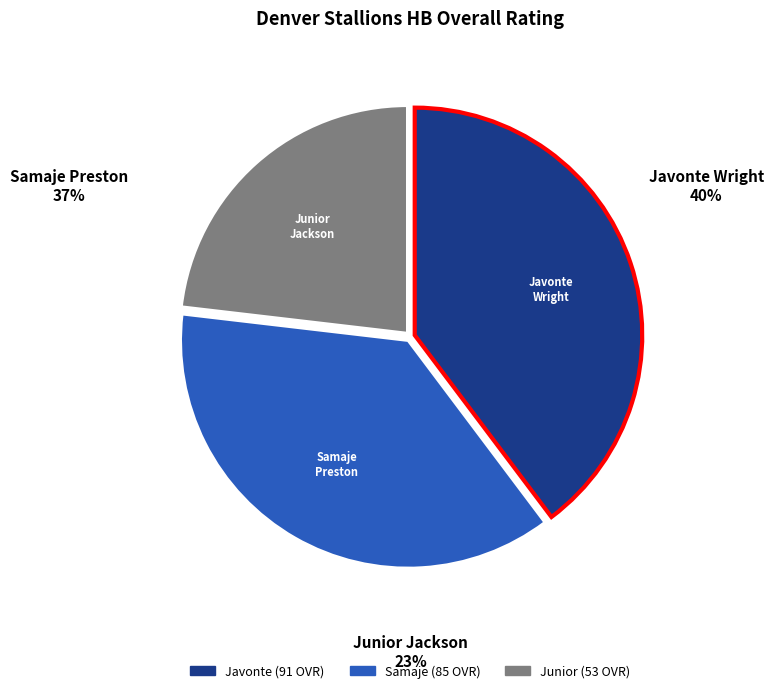

Does any single category account for the majority?

No